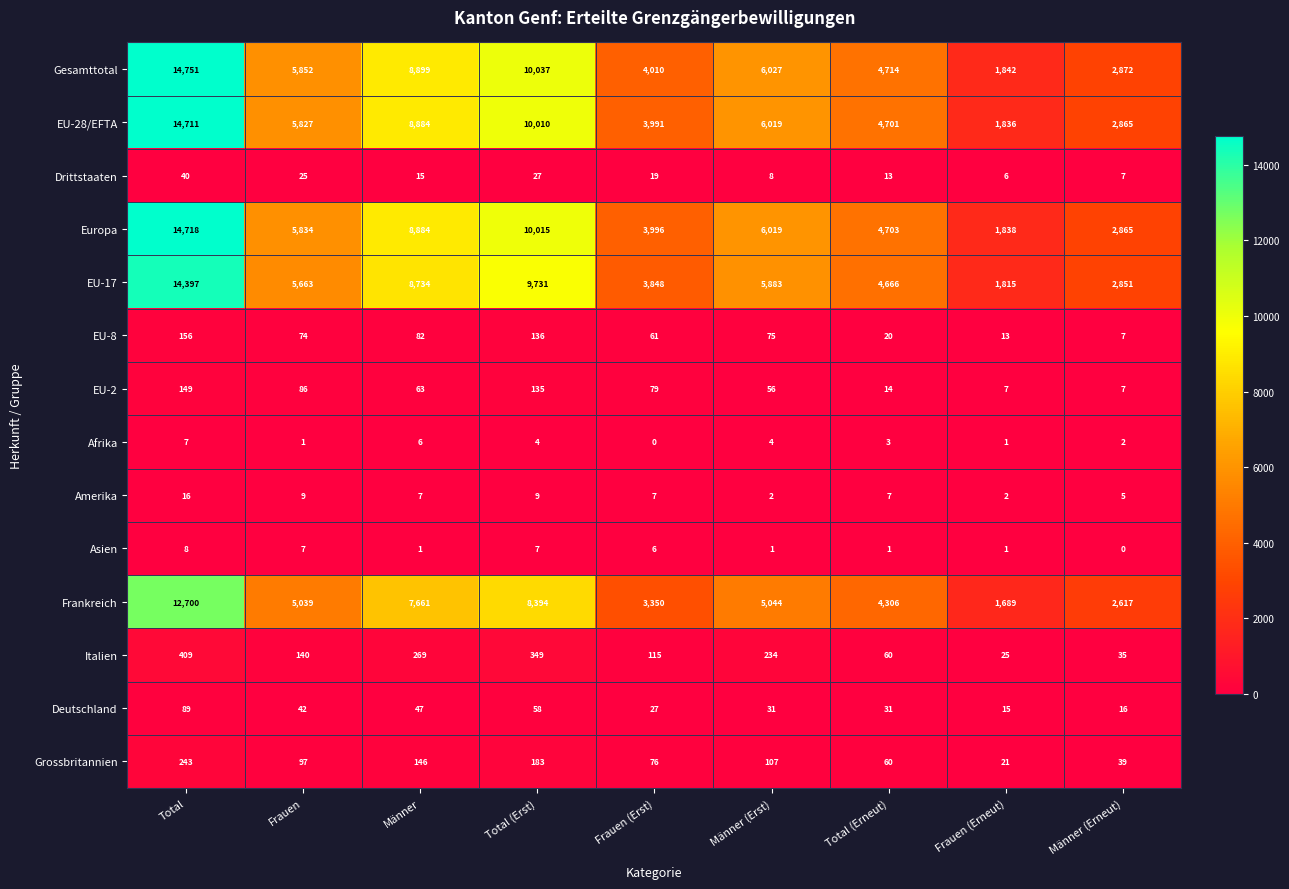

Between Total (Erst) and Frauen (Erneut), which series saw the biggest shift?

Gesamttotal